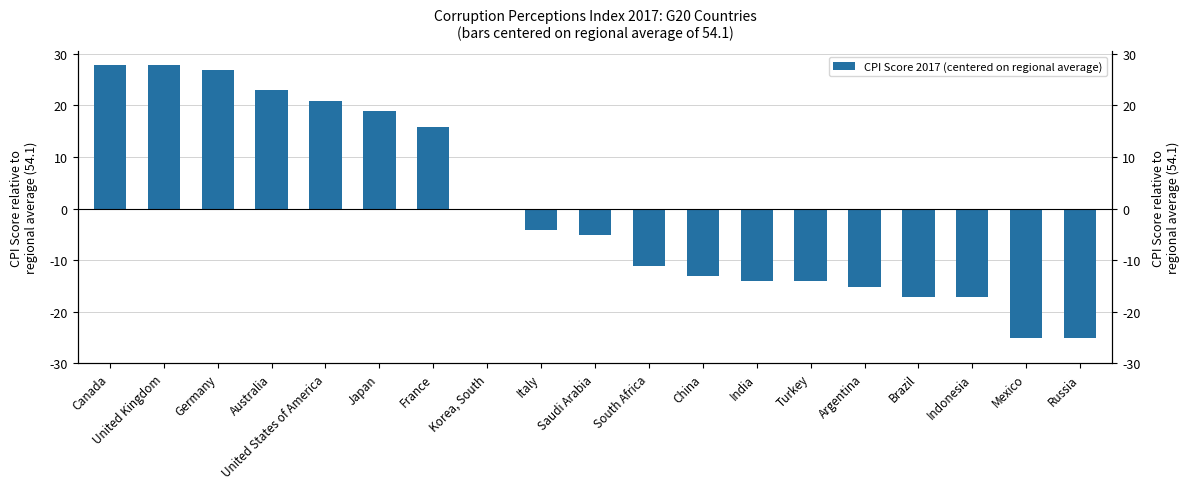

The value at Italy is -1.2. True or false?

False